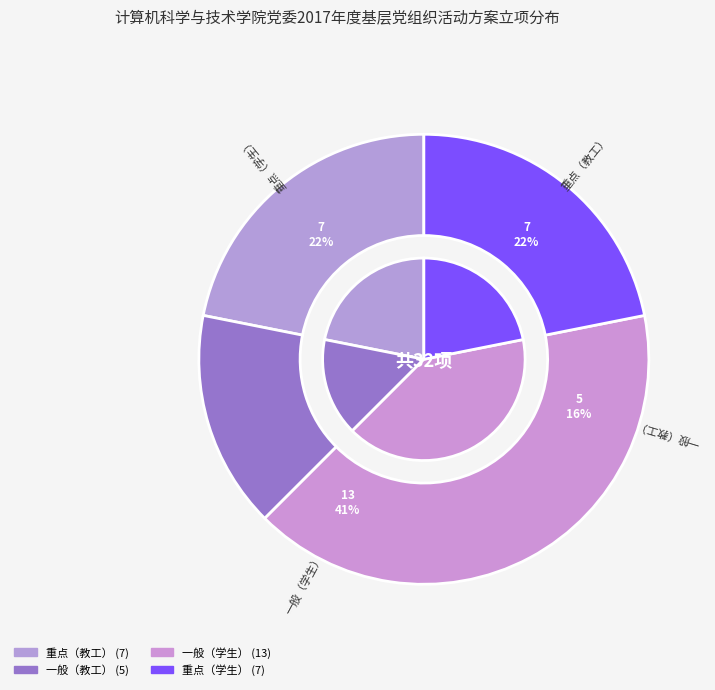

True or false: 重点（学生） accounts for 30% of the total.

False